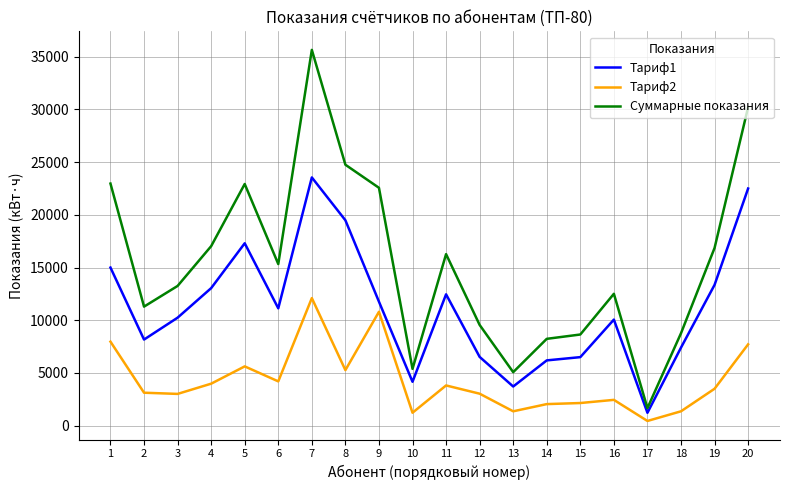

True or false: Тариф2 and Тариф1 cross at least once.

False